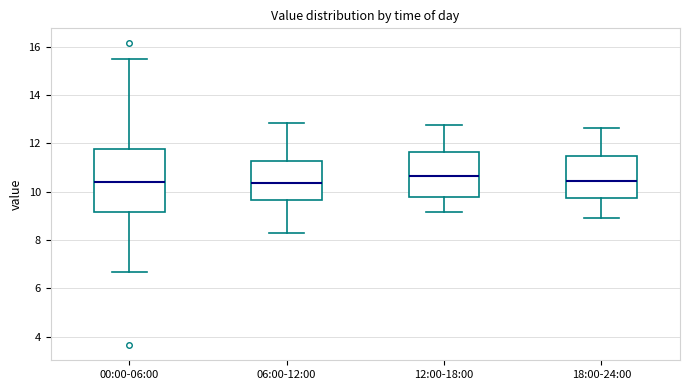

Where does the upper whisker of the box for 12:00-18:00 end on the y-axis? The values are not printed on the chart, so give them approximately, as read against the axis.

12.8